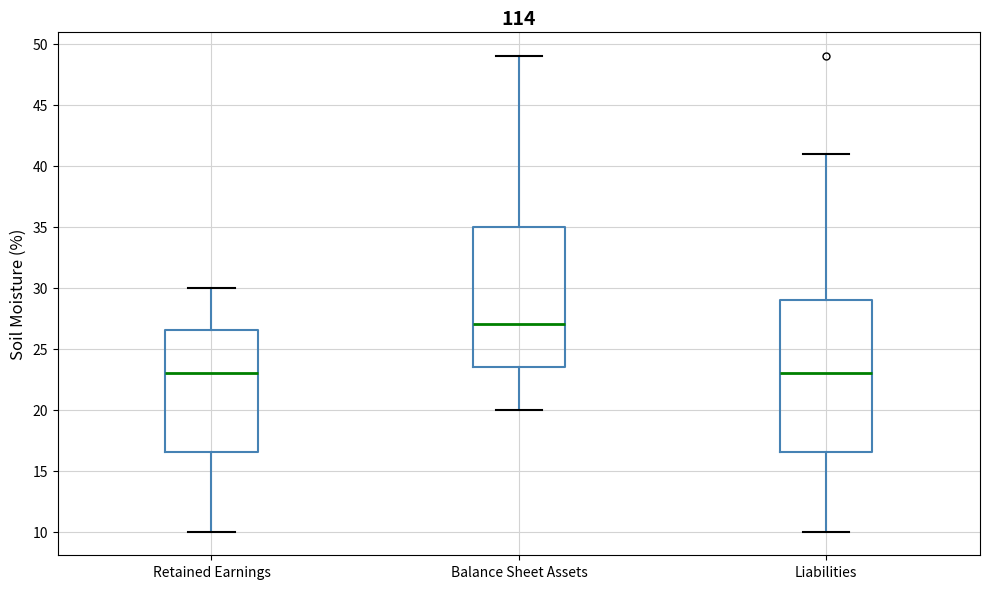

Reading left to right, transcribe this box plot: for each box, give where its median line is, the range the box spans, and where its two whiskers end, as read against the y-axis. The values are not printed on the chart, so give them approximately, as read against the axis.

Retained Earnings: median 23.0, box 16.5 to 26.5, whiskers 10.0 to 30.0
Balance Sheet Assets: median 27.0, box 23.5 to 35.0, whiskers 20.0 to 49.0
Liabilities: median 23.0, box 16.5 to 29.0, whiskers 10.0 to 41.0